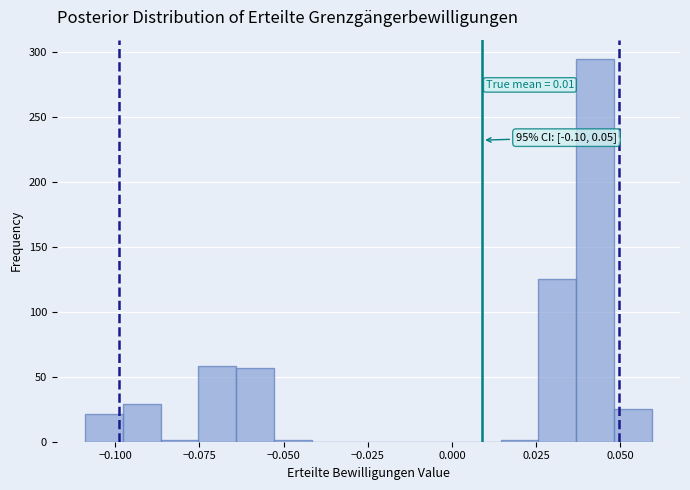

Around what value on the x-axis is the tallest bar? Give the approximate position of its centre, as read against the axis.

0.040